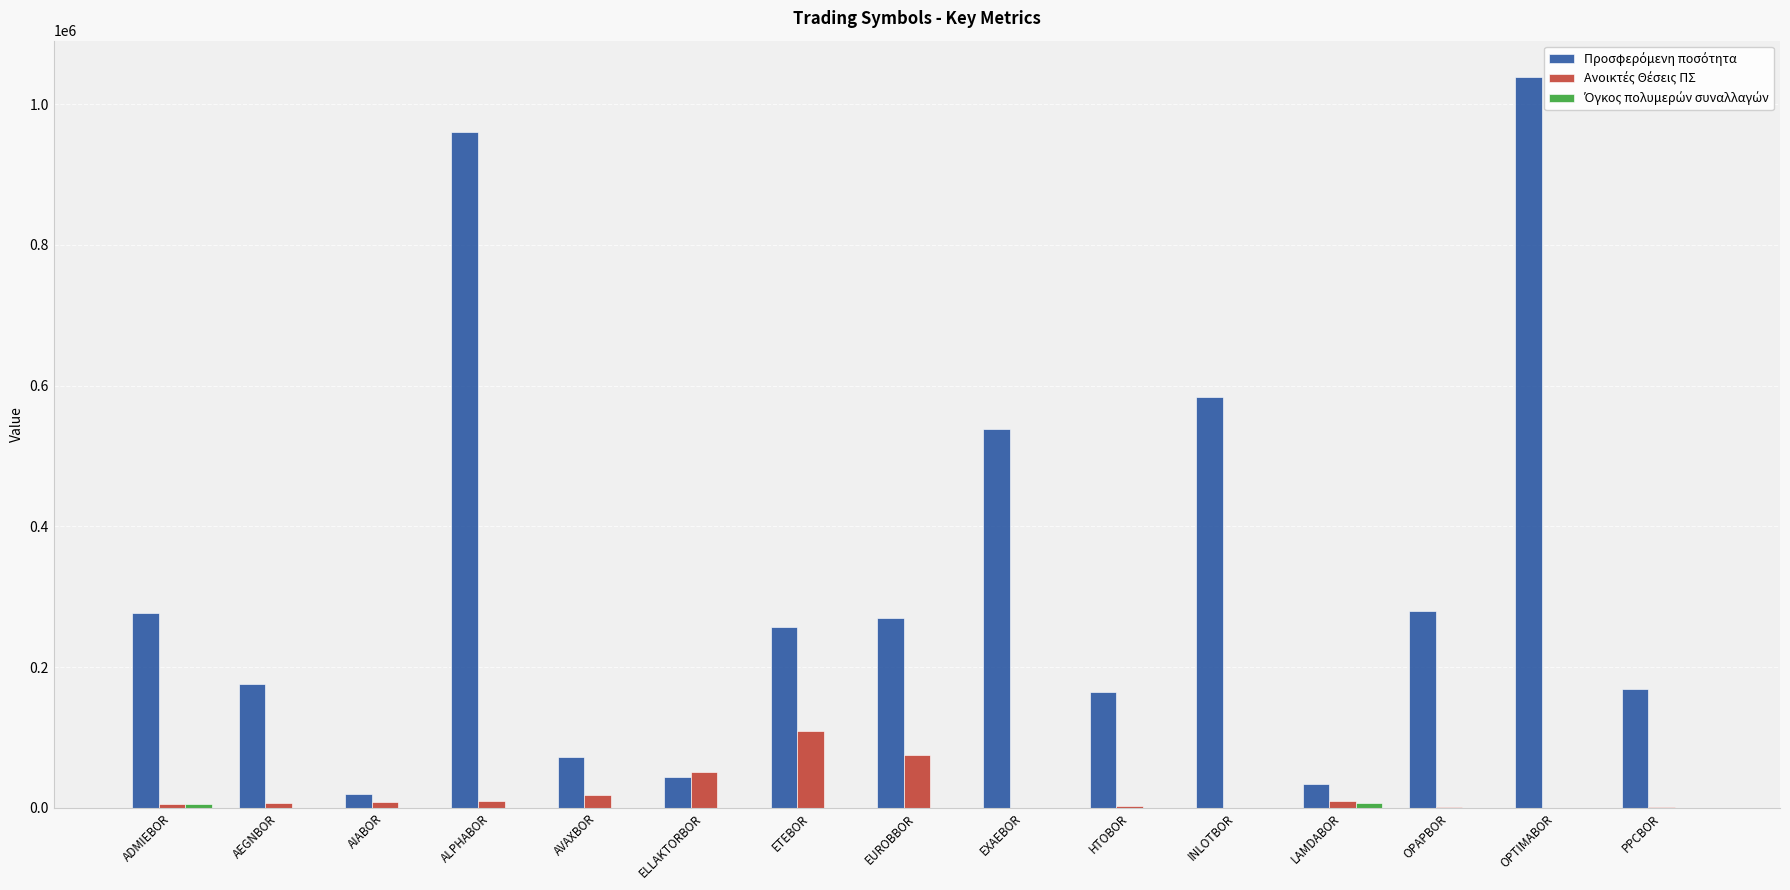

What is the greatest value displayed?

1038237